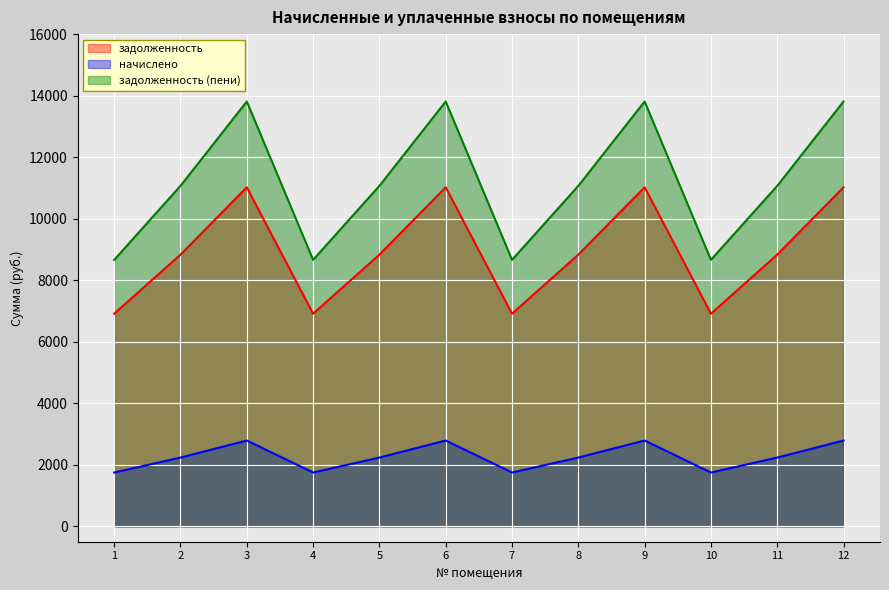

List the series in order of their overall mean, lowest first.

начислено, задолженность, задолженность (пени)